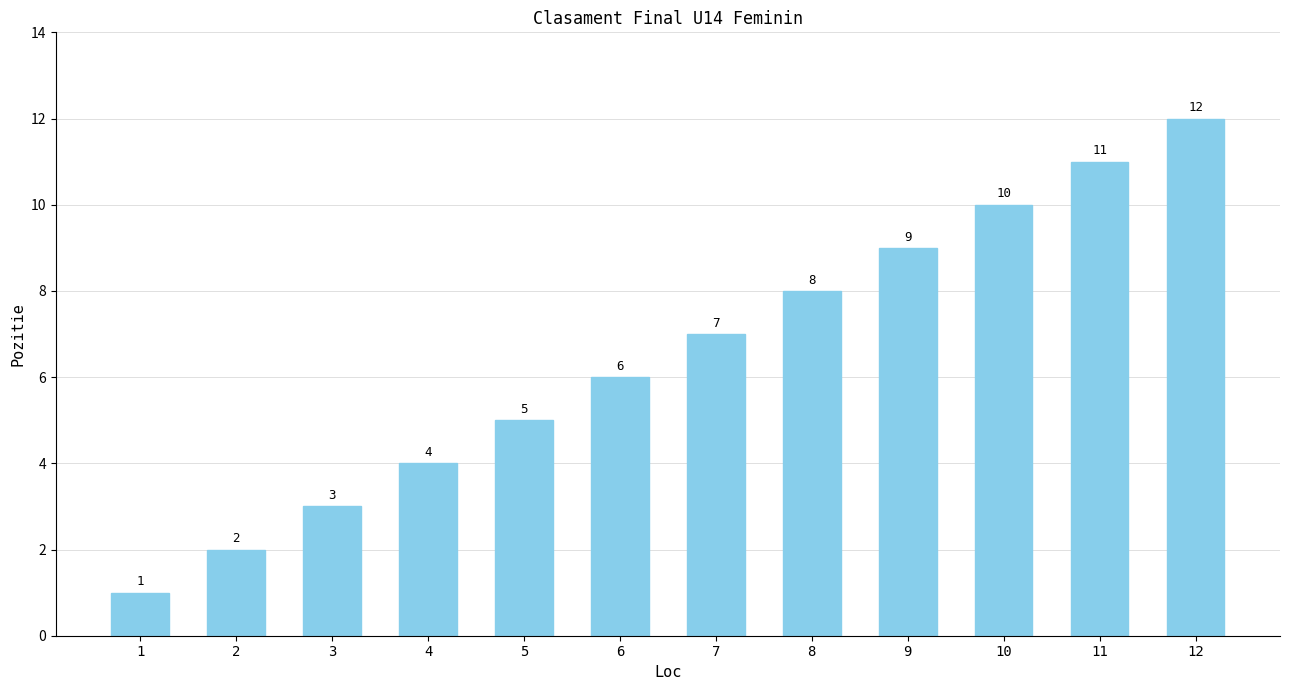

How many bars are there in total?

12